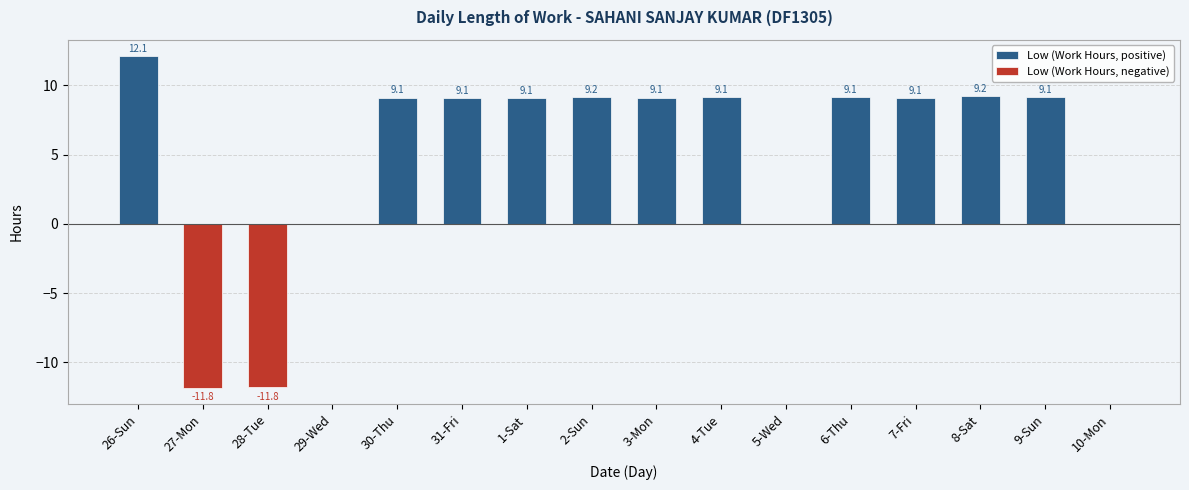

What is the sum of all Low (Work Hours, negative) values?

-23.6